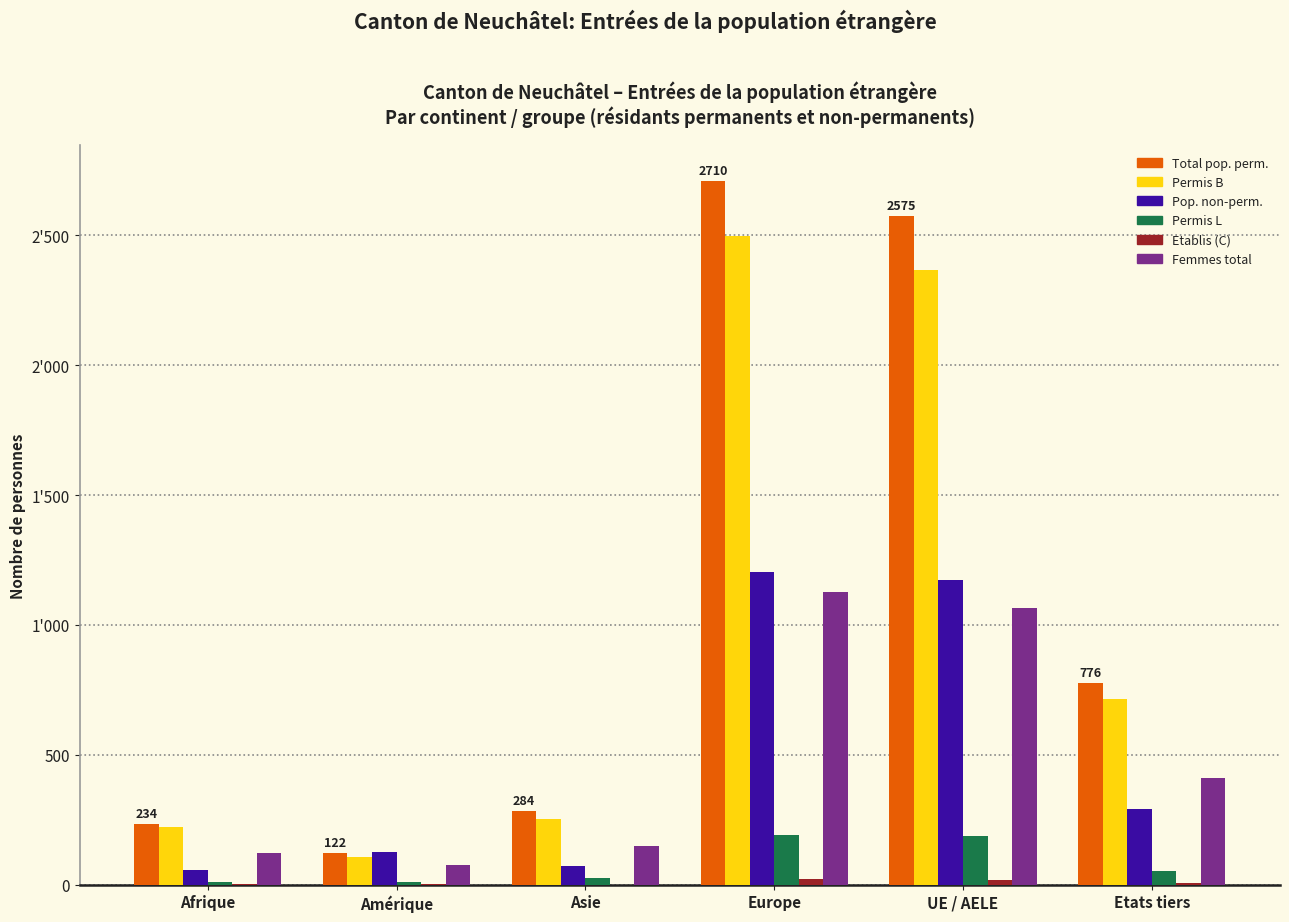

Read the Total pop. perm. value at UE / AELE.

2575